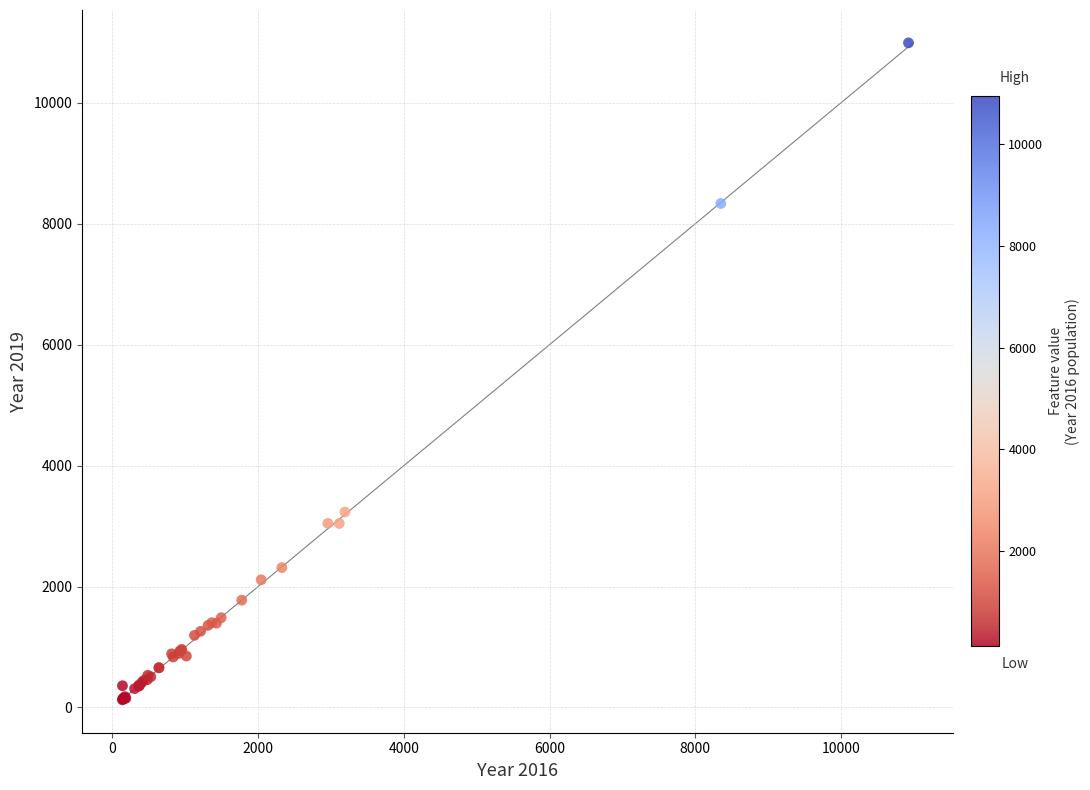

What Y value in the scatter plot is closest to 5559?

3233